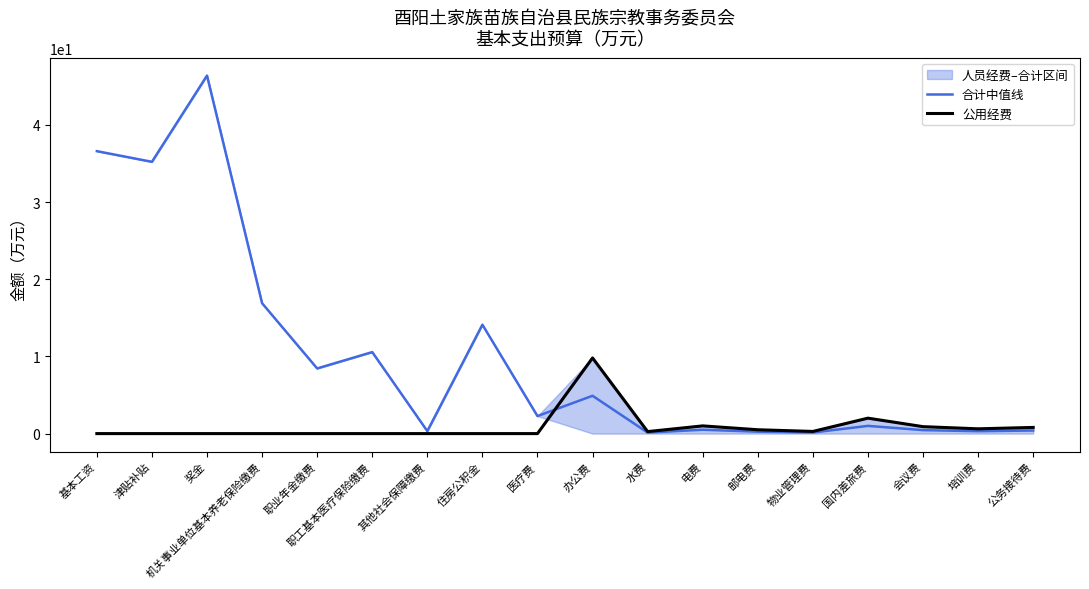

What is the difference between the maximum and minimum values in the 公用经费 series?

9.8